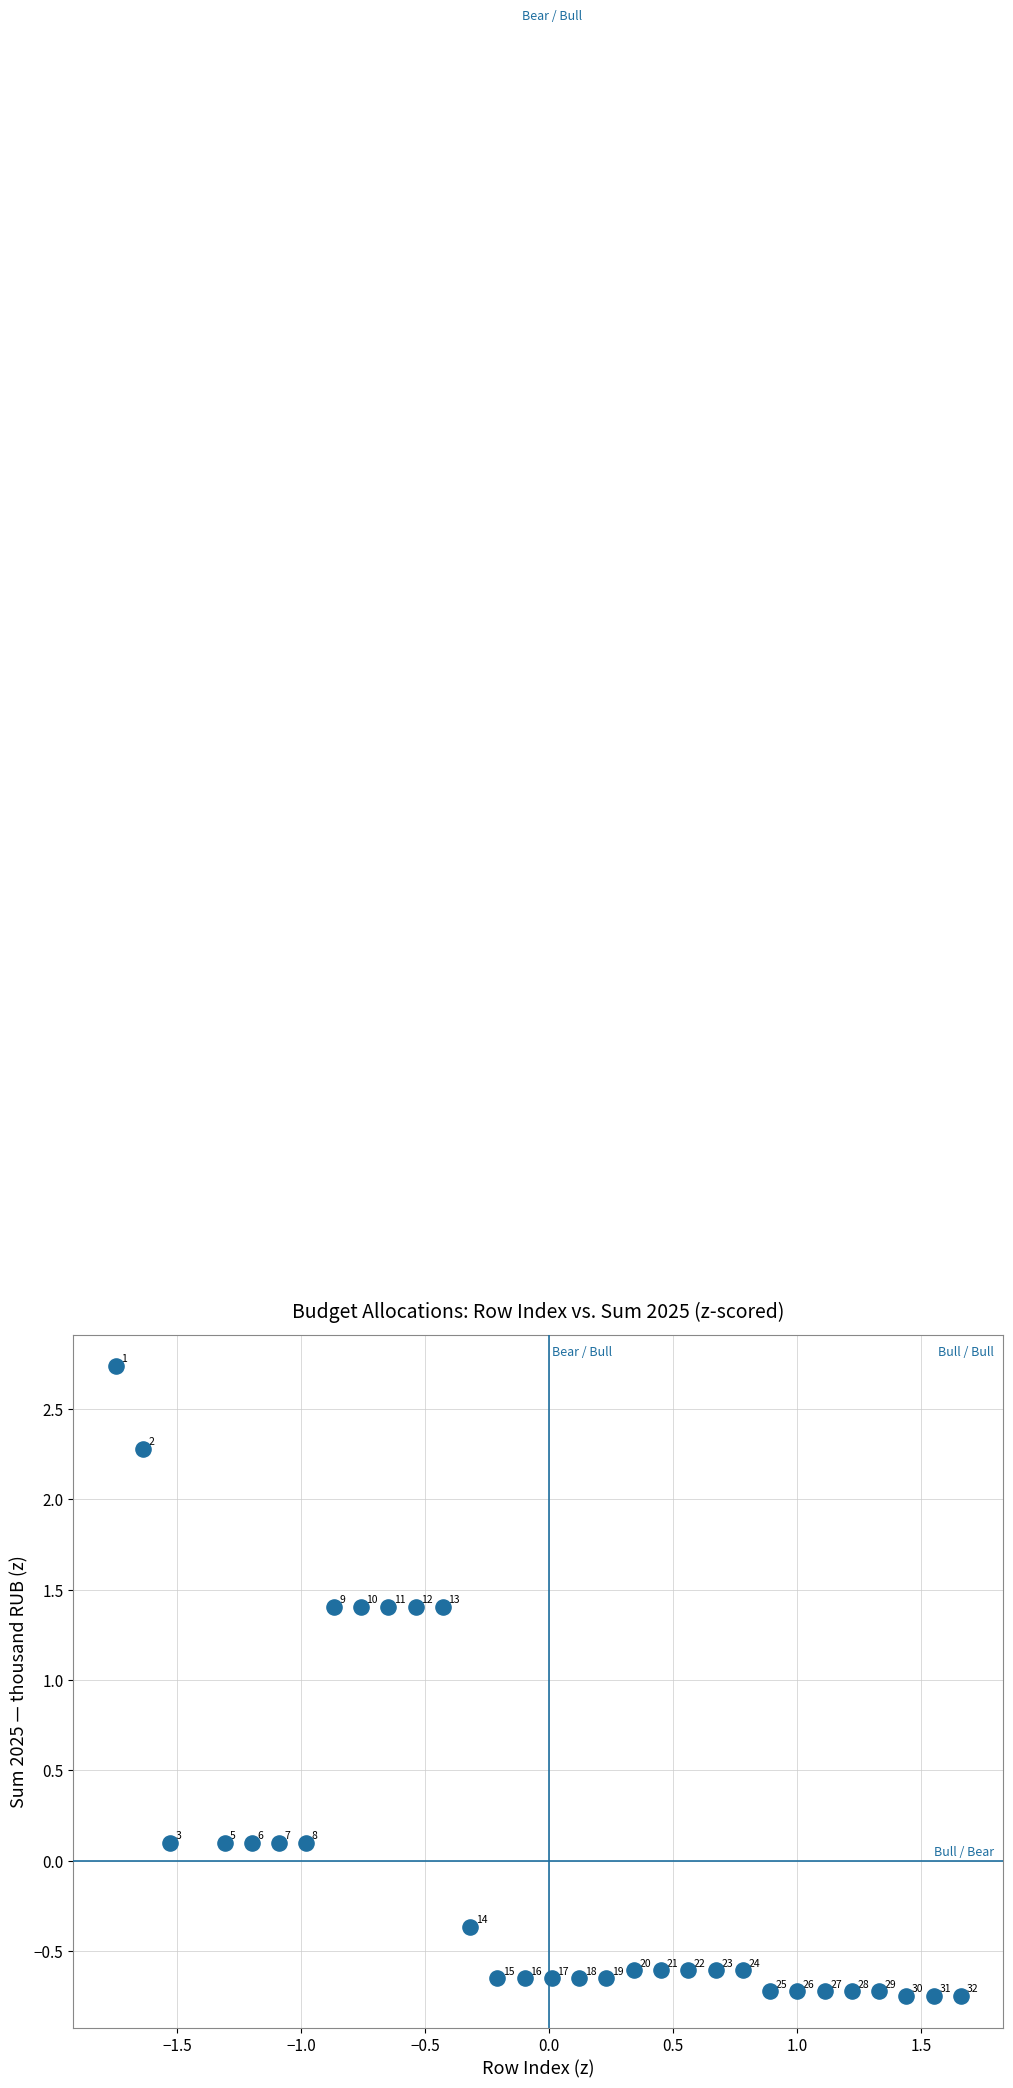

What is the range of X values (max minus min)?

3.4